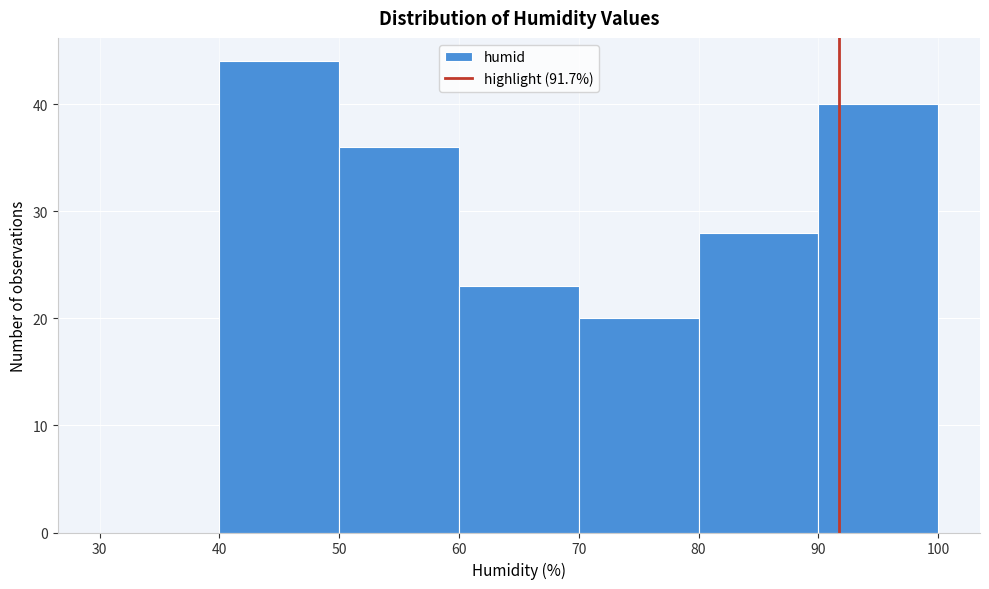

Reading left to right, transcribe this chart: for each bar, give the range it covers on the x-axis and its height. The values are not printed on the chart, so give them approximately, as read against the axis.

30 to 40: 0
40 to 50: 44
50 to 60: 36
60 to 70: 23
70 to 80: 20
80 to 90: 28
90 to 100: 40